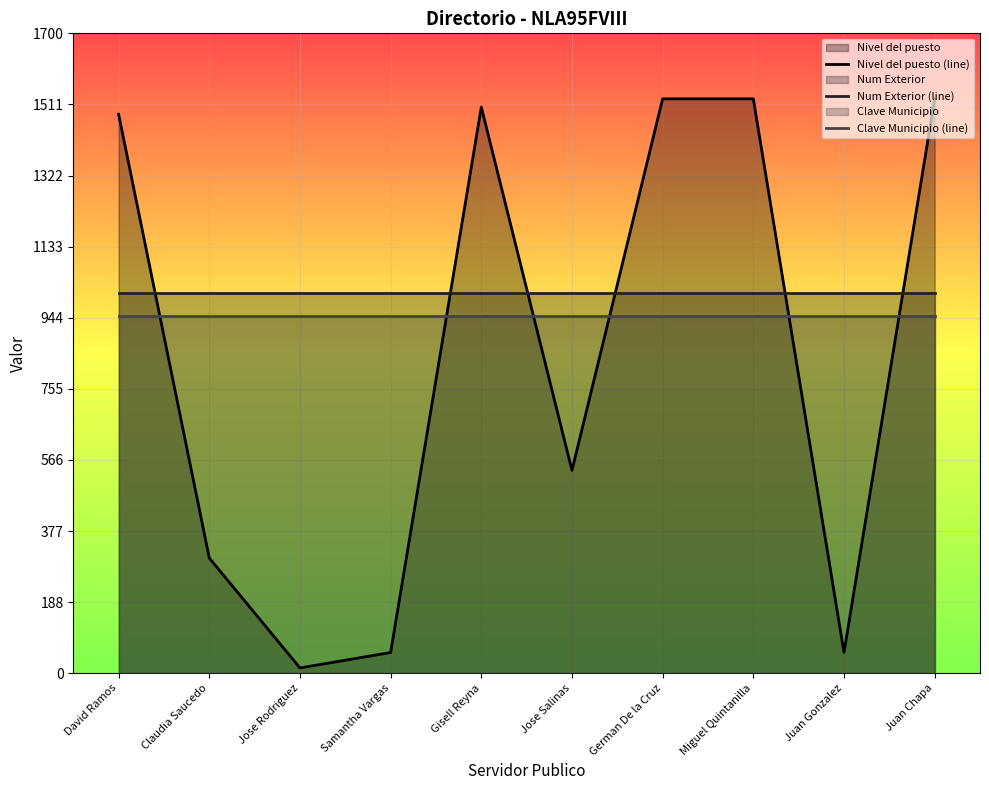

Is it true that Clave Municipio (line) equals 950 at German De la Cruz?

True